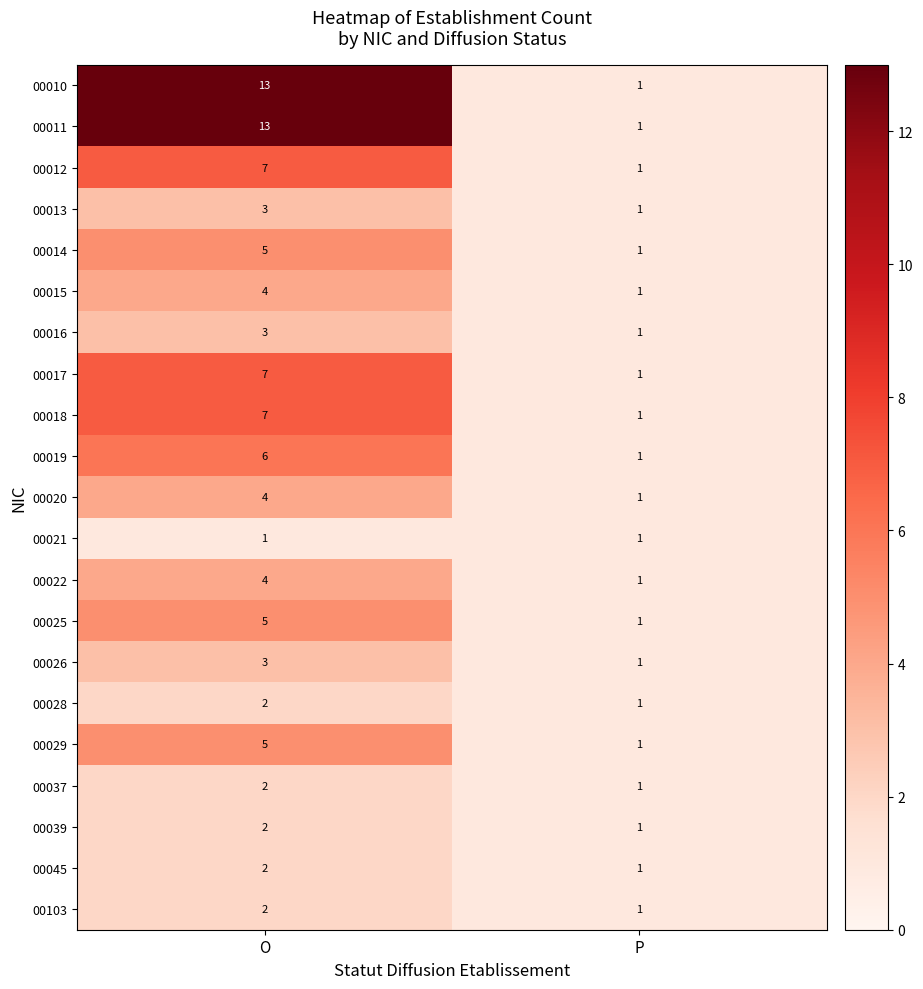

How many data points does each series have?

2